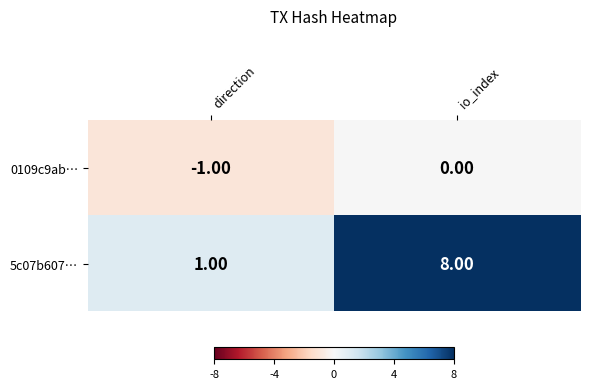

Rank the series by their average value, from highest to lowest.

5c07b607…, 0109c9ab…